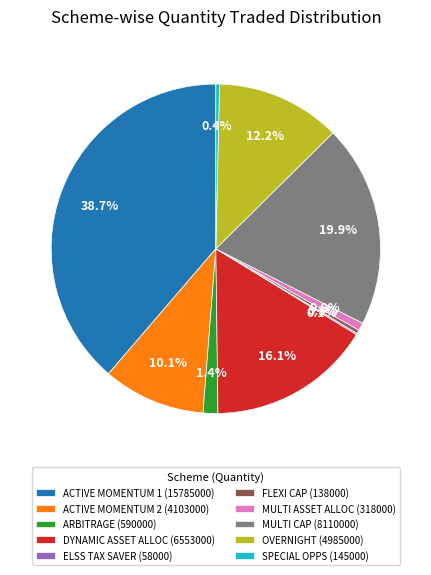

Is there a majority slice in this chart?

No